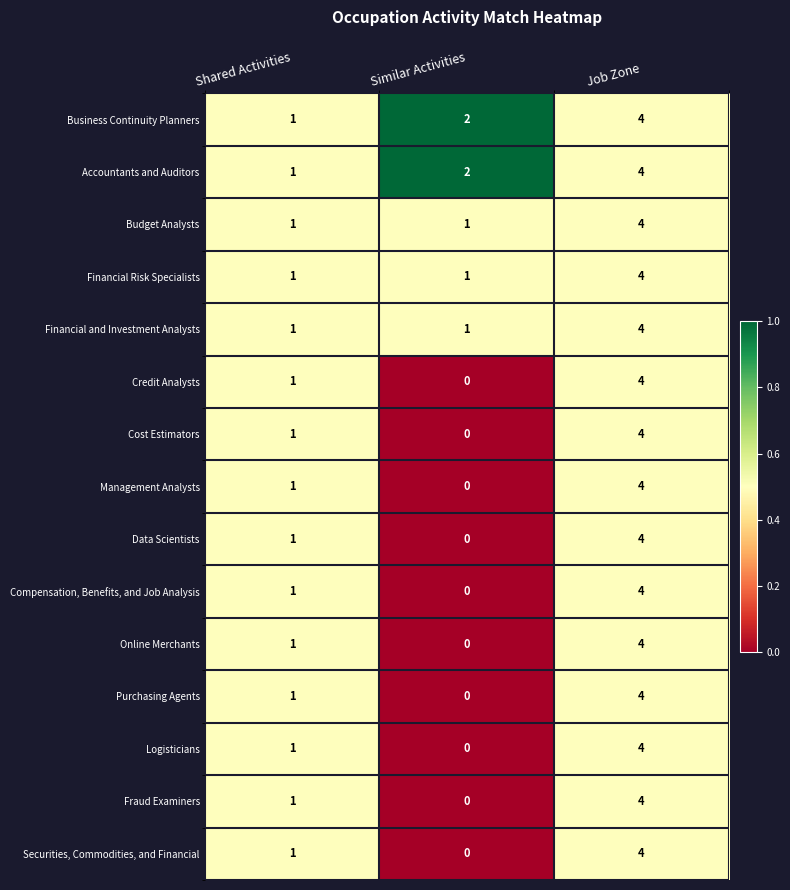

At which category is the sum across all series the highest?

Job Zone